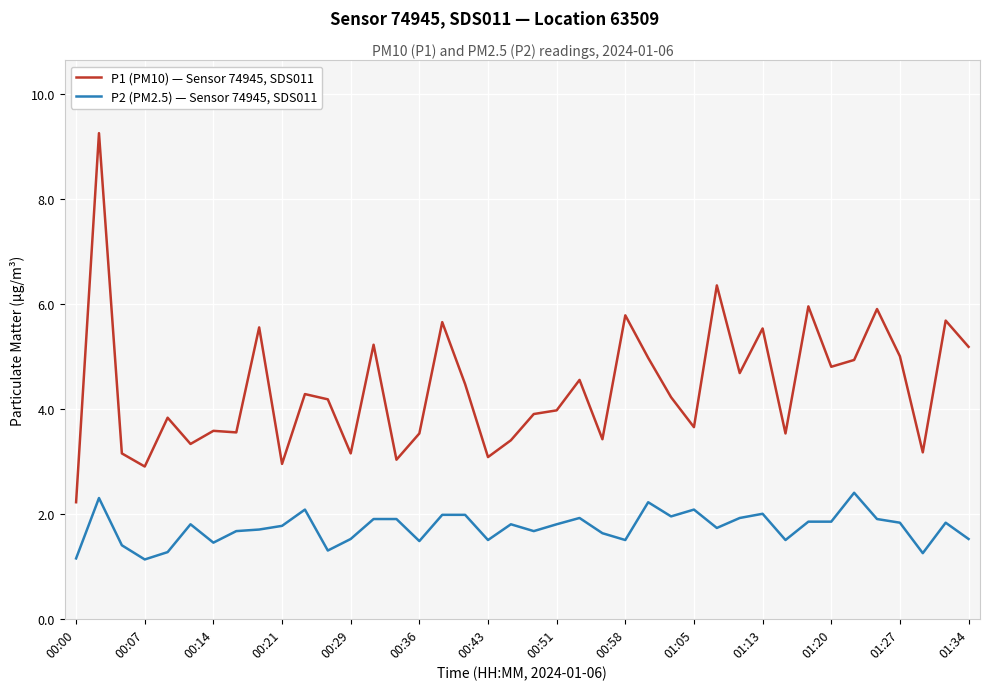

What is the lowest value of the P2 (PM2.5) — Sensor 74945, SDS011 series?

1.1